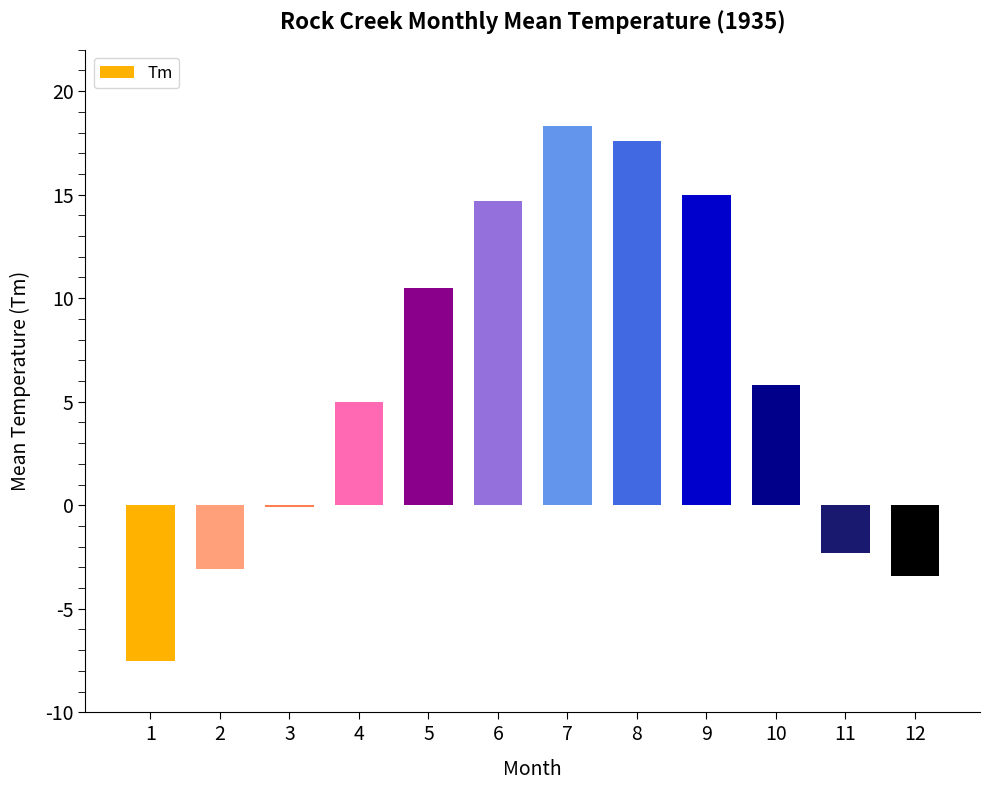

How many categories are shown in the chart?

12